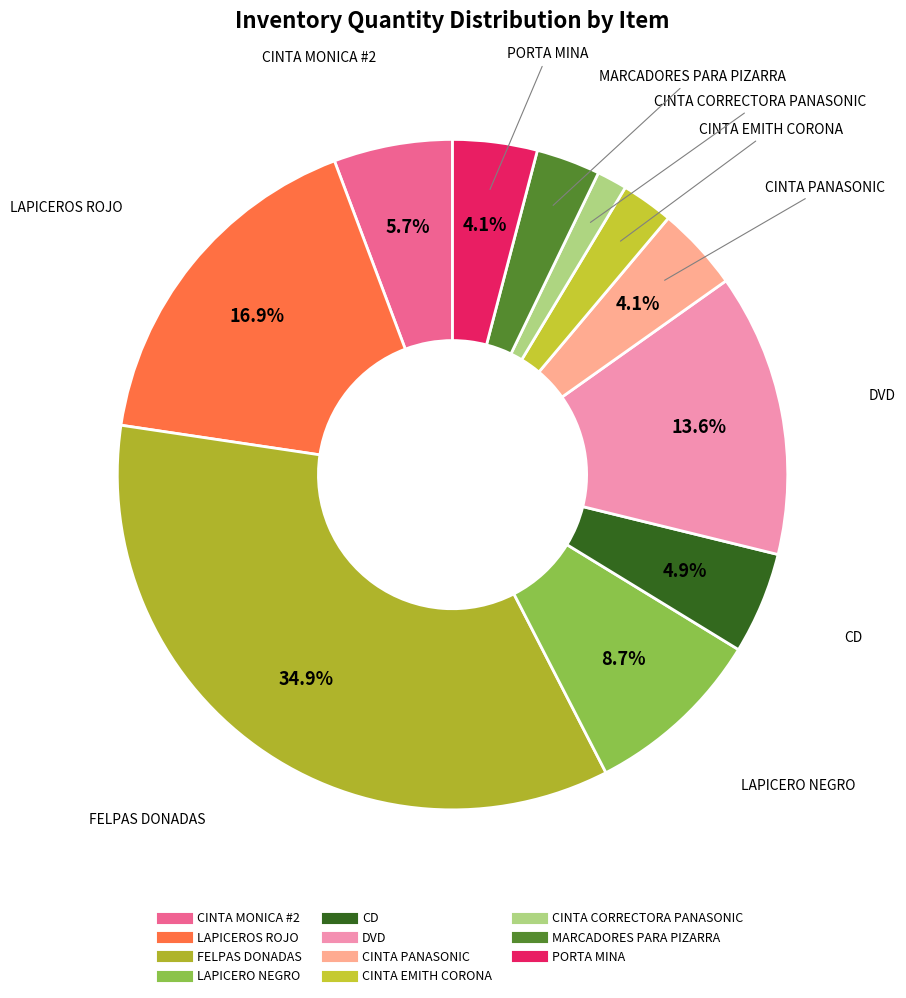

Is it true that MARCADORES PARA PIZARRA is 3% of the pie?

True